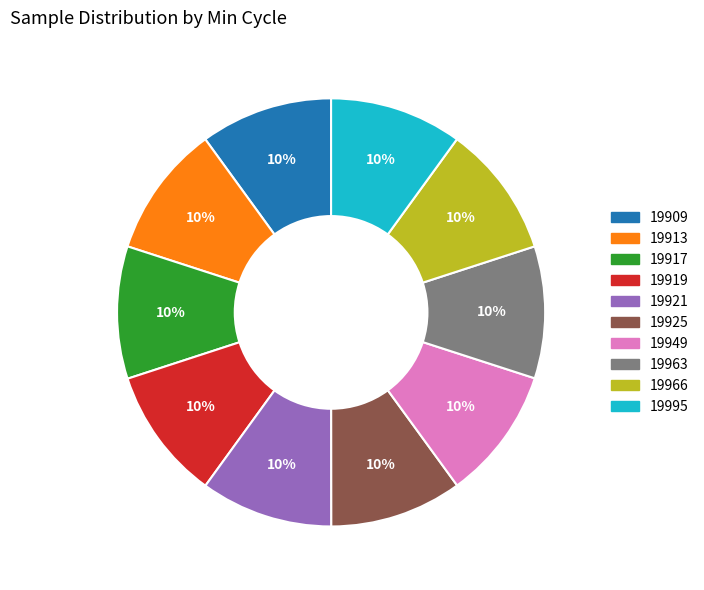

Is the sum of 19966 and 19995 greater than half?

No